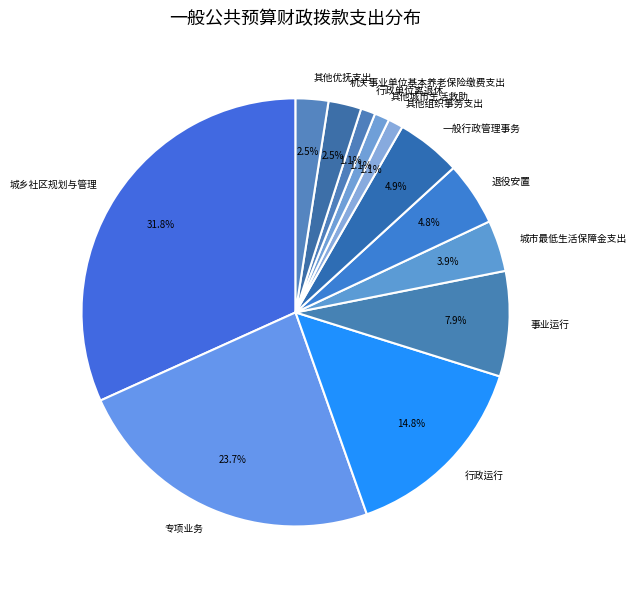

What is the ratio of the value at 城乡社区规划与管理 to the value at 退役安置?

6.6